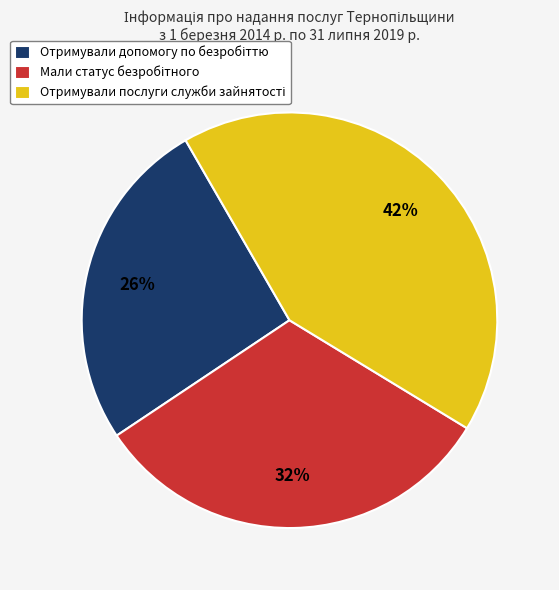

To the nearest percent, what is the average slice percentage?

33%